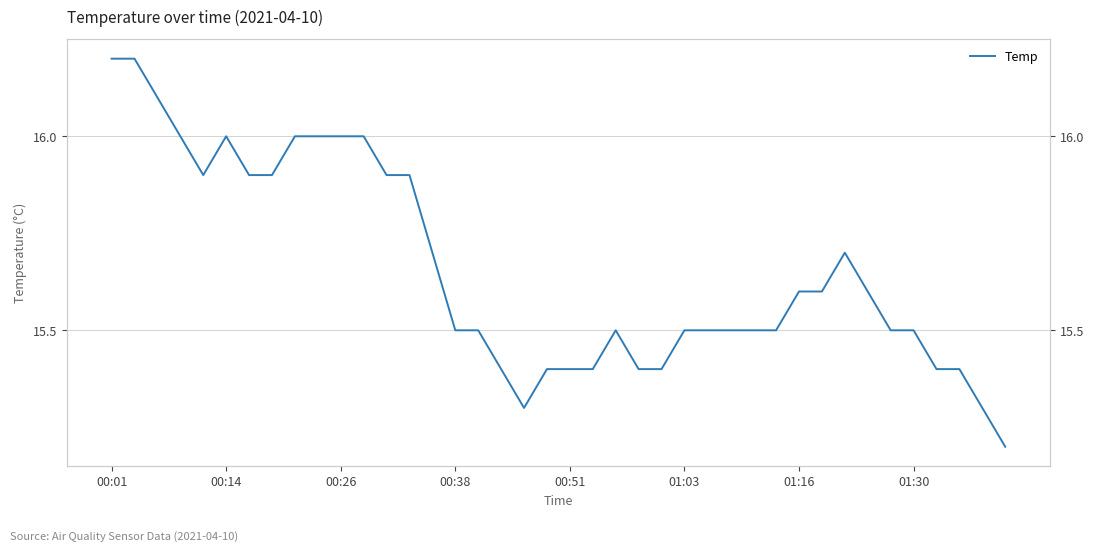

Reading right to left, what are all the values shown in this chart?

15.2	15.3	15.4	15.4	15.5	15.5	15.6	15.7	15.6	15.6	15.5	15.5	15.5	15.5	15.5	15.4	15.4	15.5	15.4	15.4	15.4	15.3	15.4	15.5	15.5	15.7	15.9	15.9	16.0	16.0	16.0	16.0	15.9	15.9	16.0	15.9	16.0	16.1	16.2	16.2